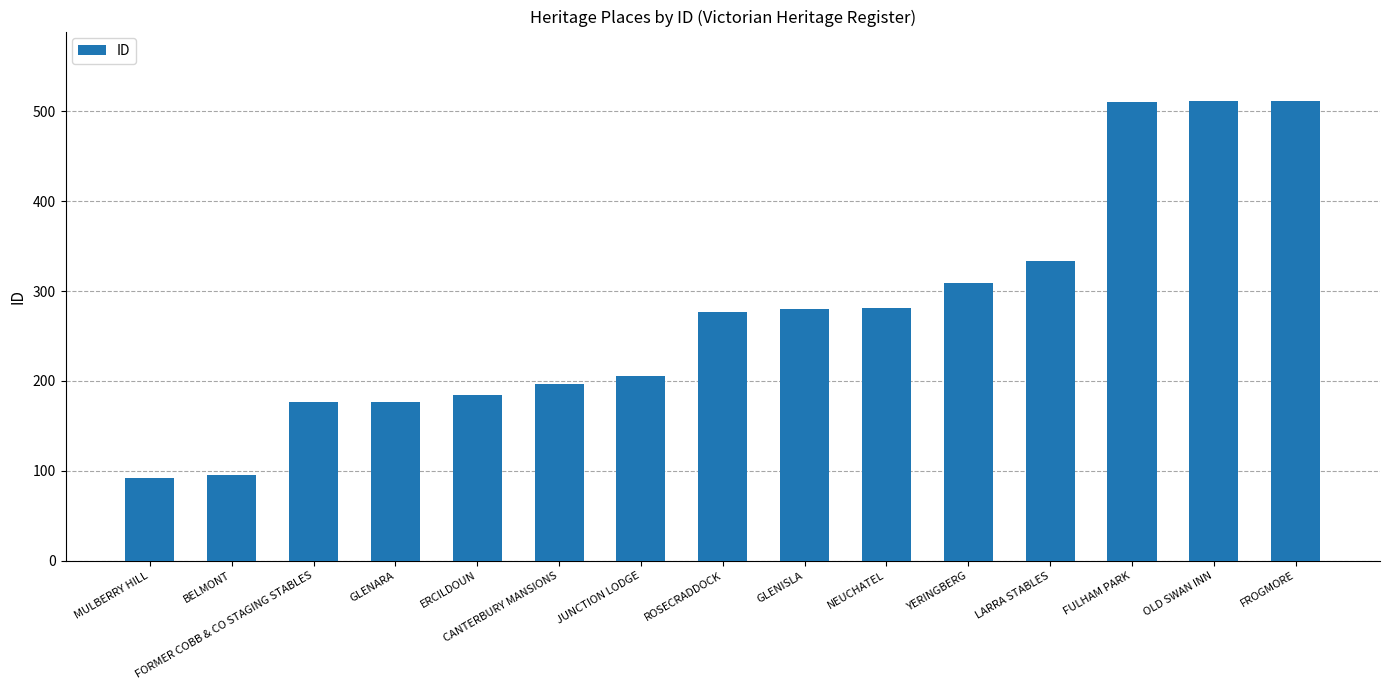

Are the bars horizontal?

No